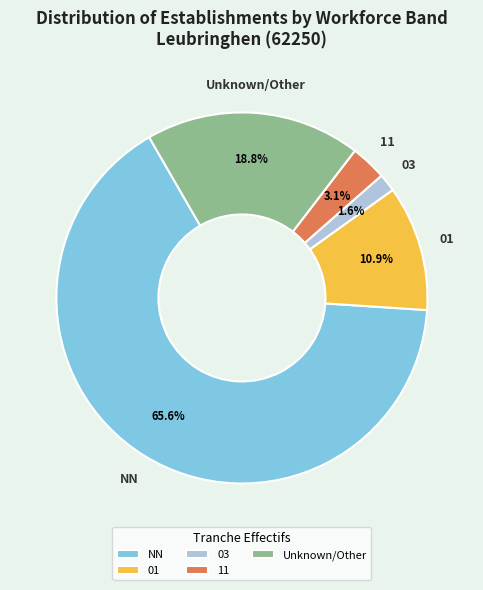

To the nearest percent, what portion does 01 represent?

11%